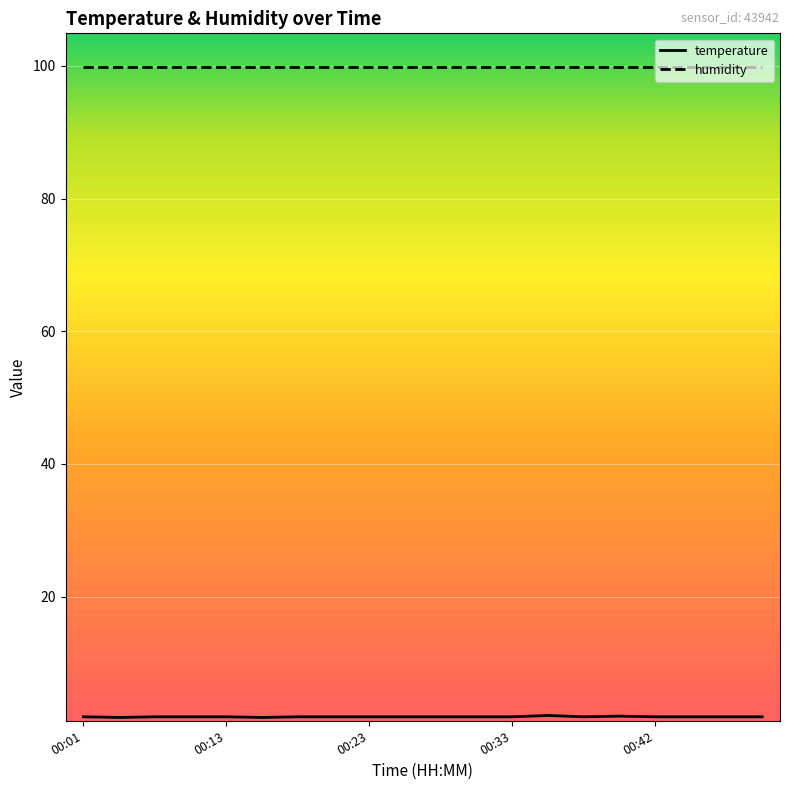

Which series has the largest total across all categories?

humidity